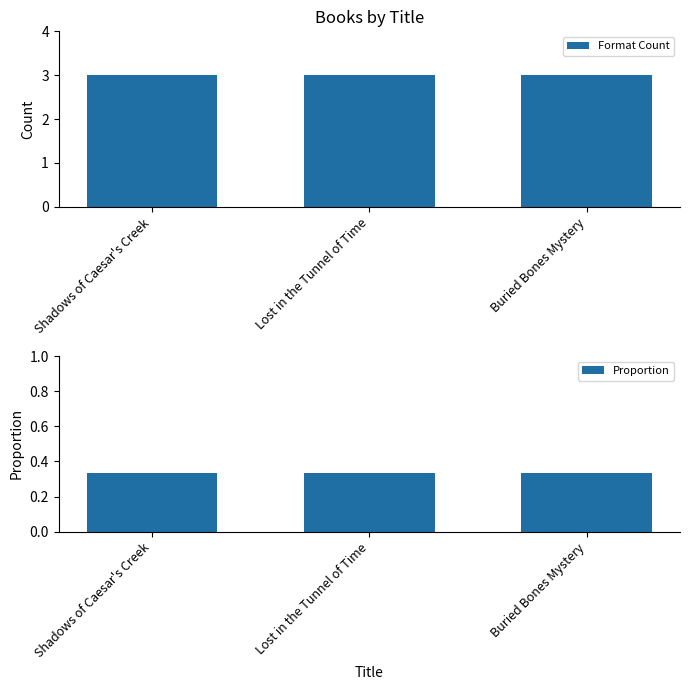

What is the label of the 1st bar from the right?

Buried Bones Mystery